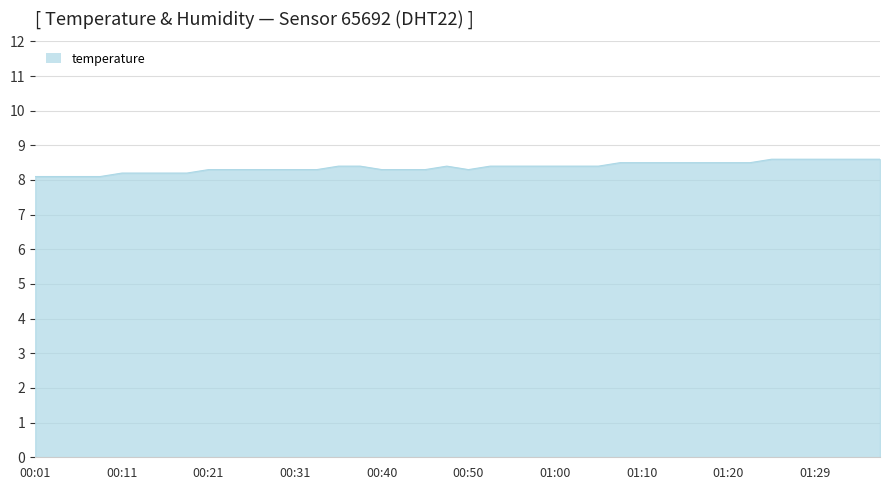

What is the greatest value displayed?

8.6